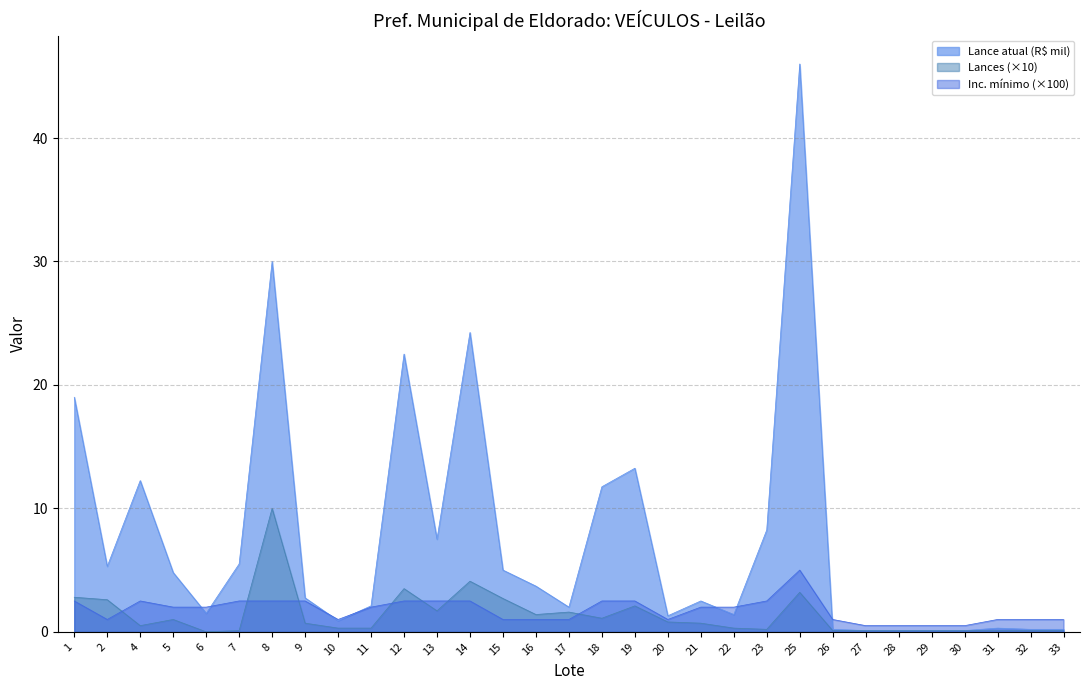

True or false: Lances has a value of 0.1 at 28.

False